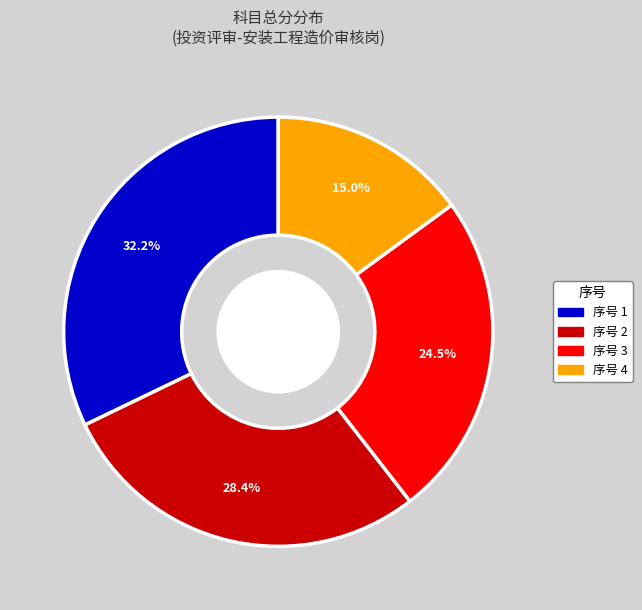

Is there any slice that represents more than half of the pie?

No